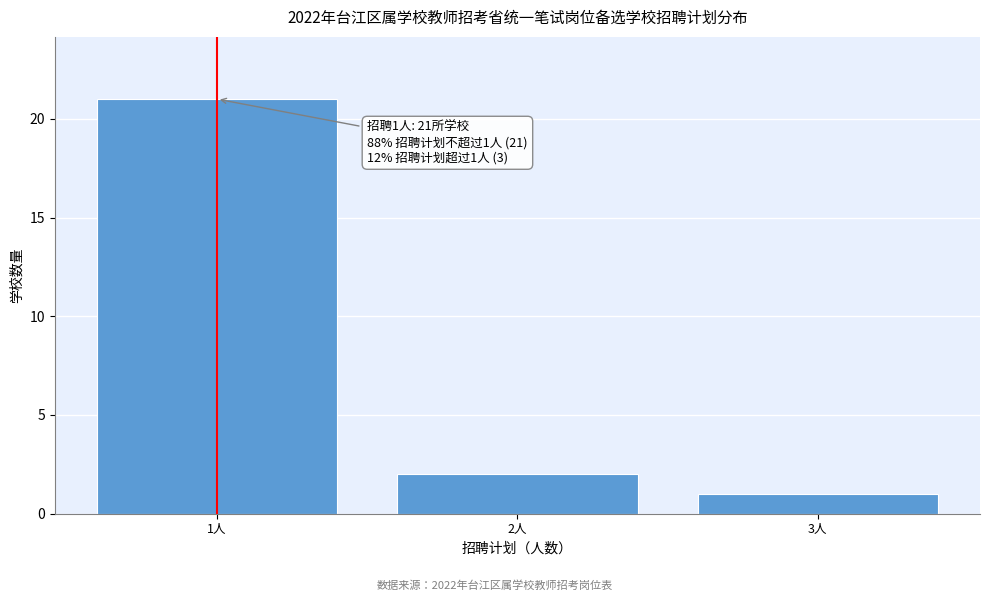

Reading right to left, transcribe all the data shown in this chart.

1	2	21